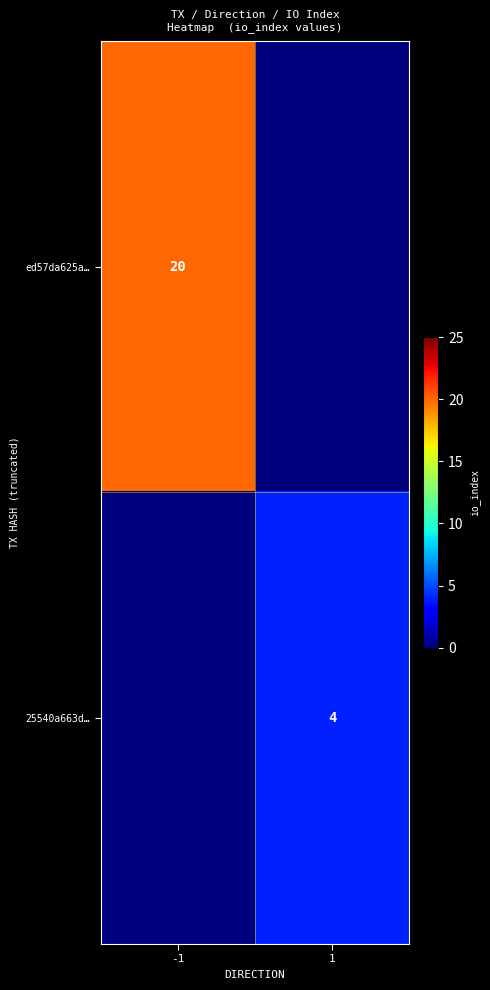

The 25540a663d… series shows 7 at 1. True or false?

False